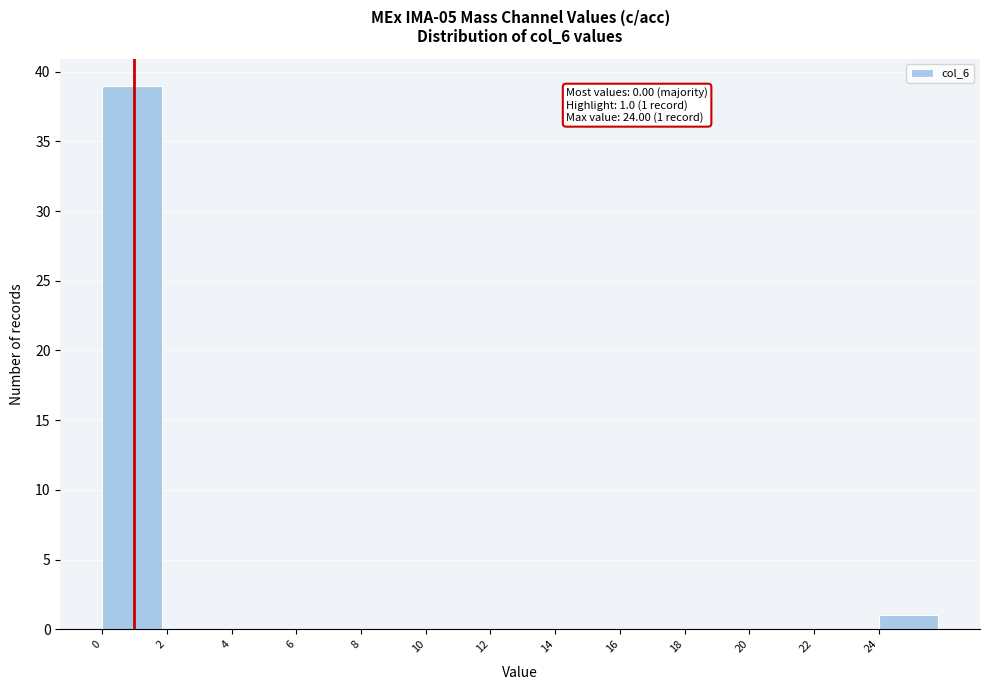

Which range on the x-axis has the tallest bar?

0 to 2